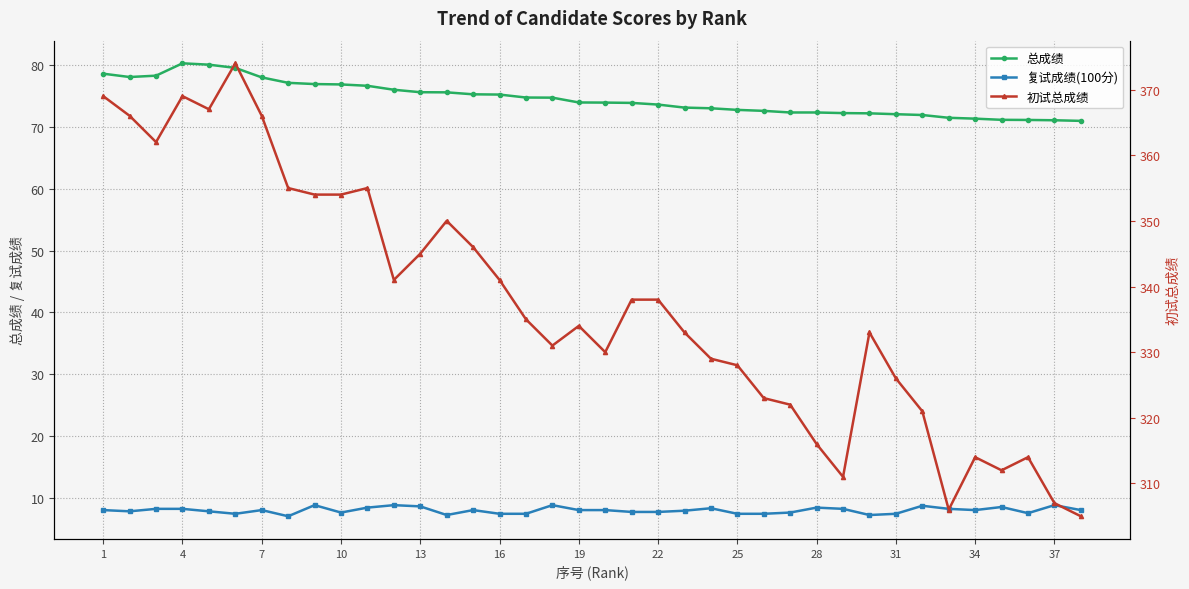

The value of 总成绩 at 35 is 41.5. True or false?

False